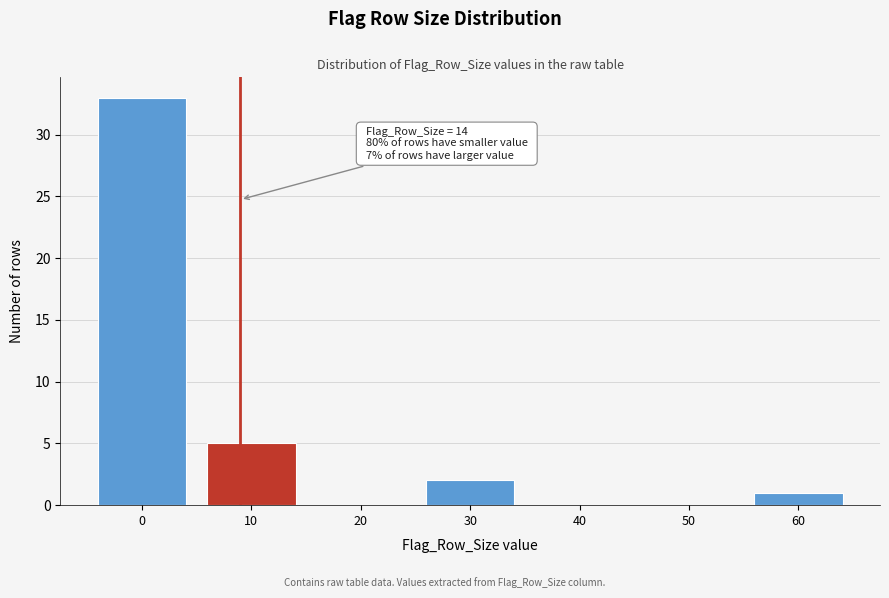

Reading left to right, transcribe all the data shown in this chart.

0=33	10=5	20=0	30=2	40=0	50=0	60=1